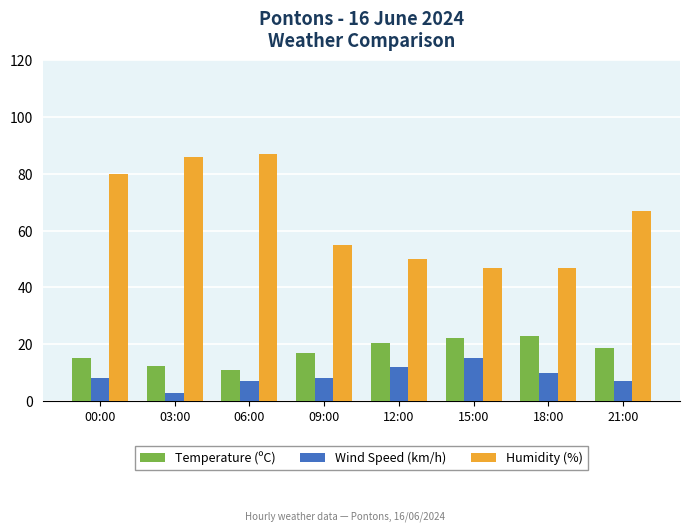

How many bars are there in each group?

3